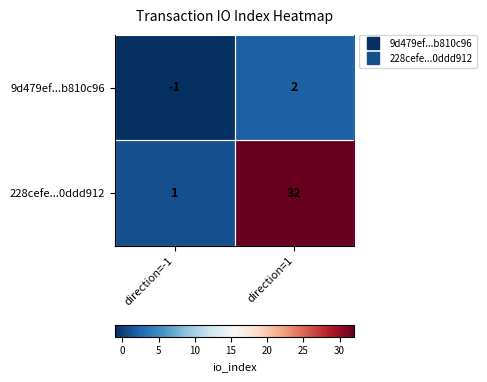

How many distinct data groups are displayed?

2